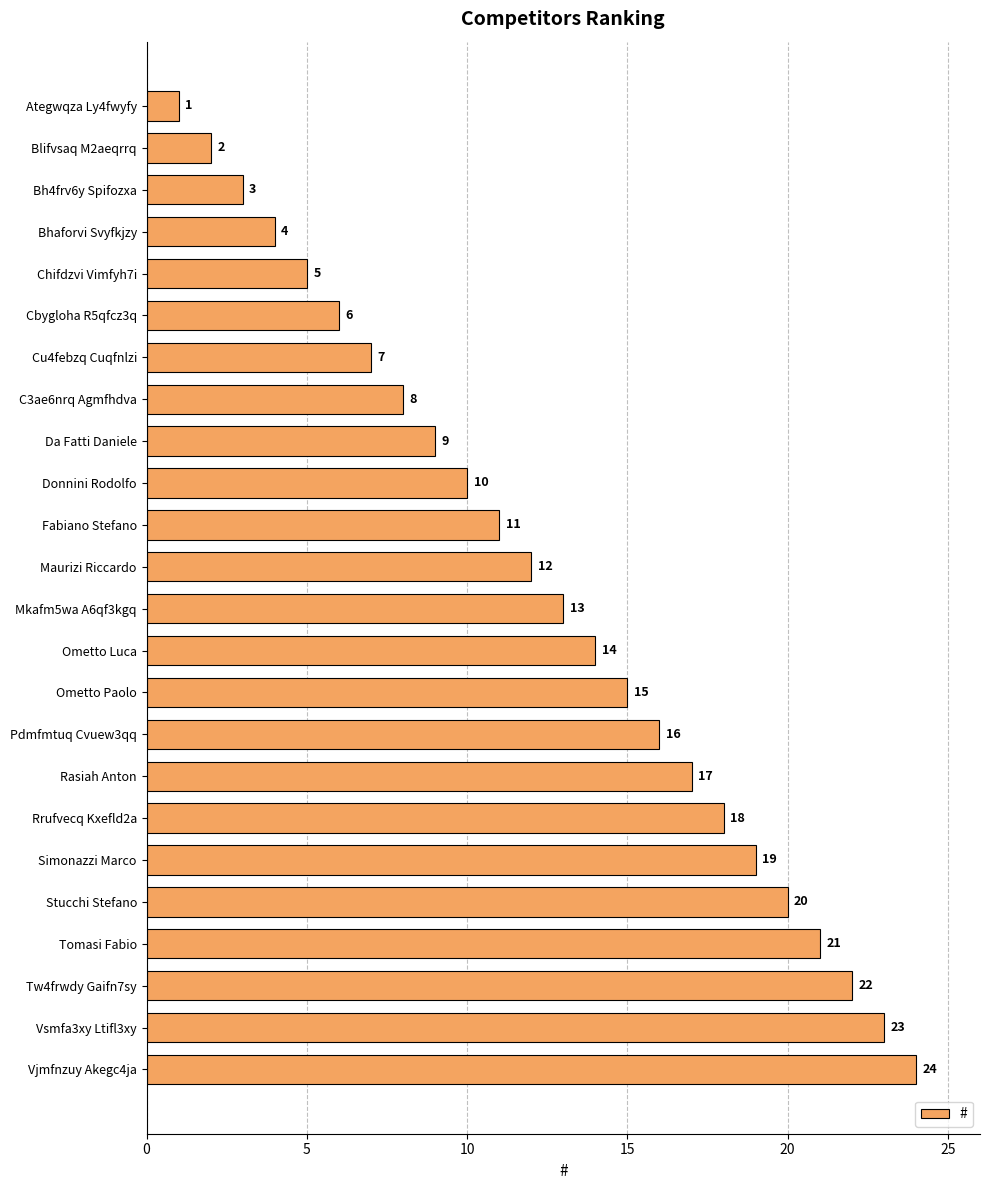

What is the label of the 4th bar from the bottom?

Tomasi Fabio